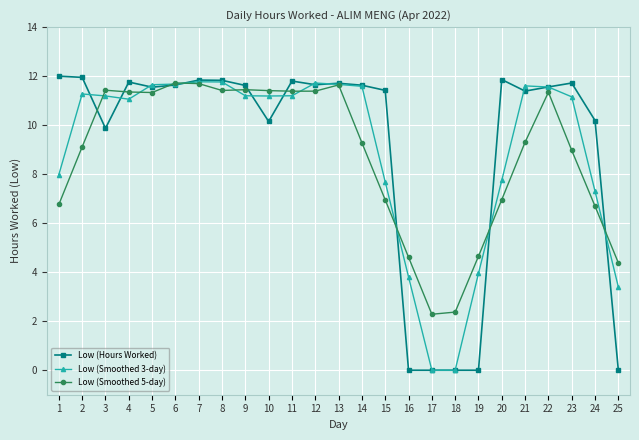

How many lines are shown in the chart?

3